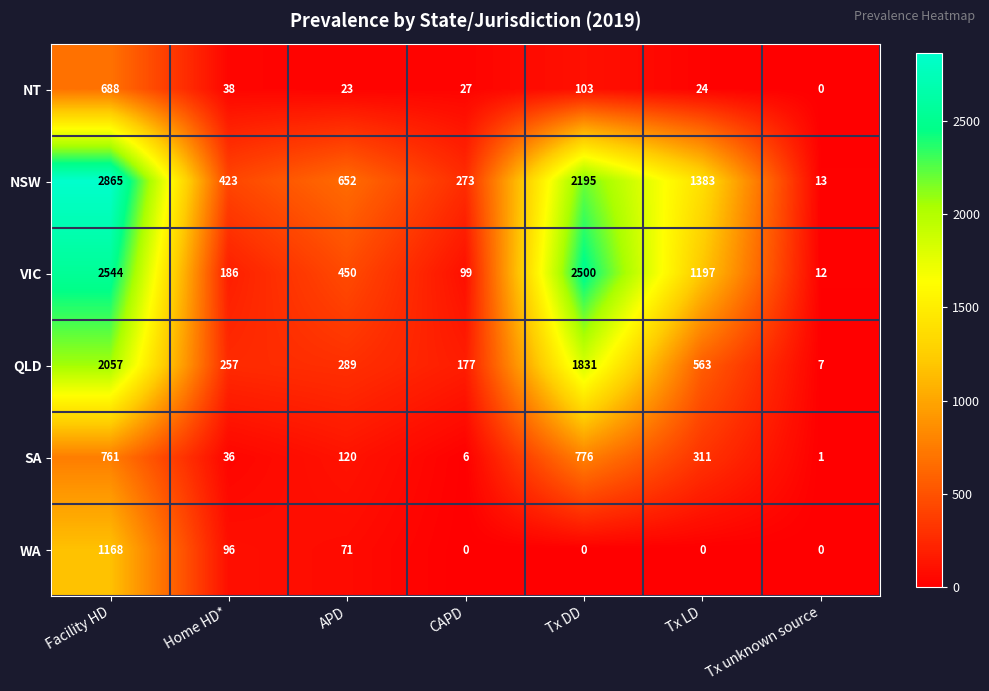

Where is NSW nearest to the value 1439?

Tx LD